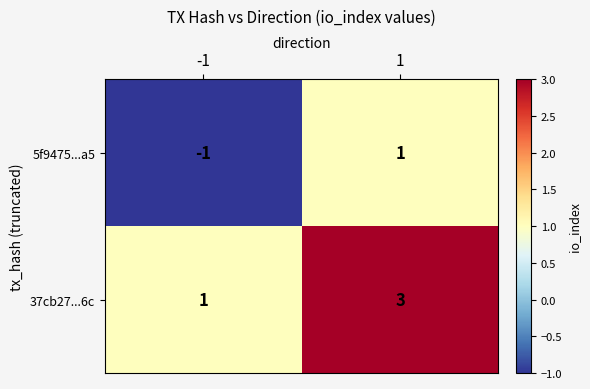

What is the maximum value shown in the chart?

3